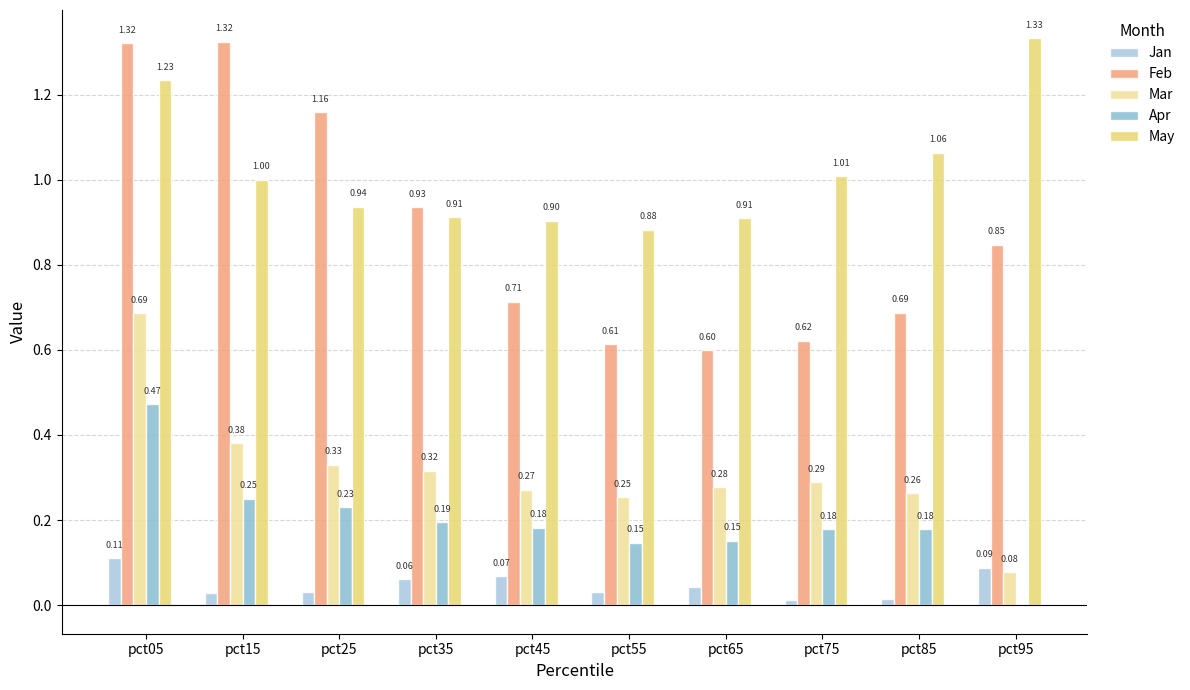

Reading right to left, list all the values displayed in this chart.

Jan: pct95=0.1	pct85=0.0	pct75=0.0	pct65=0.0	pct55=0.0	pct45=0.1	pct35=0.1	pct25=0.0	pct15=0.0	pct05=0.1
Feb: pct95=0.8	pct85=0.7	pct75=0.6	pct65=0.6	pct55=0.6	pct45=0.7	pct35=0.9	pct25=1.2	pct15=1.3	pct05=1.3
Mar: pct95=0.1	pct85=0.3	pct75=0.3	pct65=0.3	pct55=0.3	pct45=0.3	pct35=0.3	pct25=0.3	pct15=0.4	pct05=0.7
Apr: pct95=-0.0	pct85=0.2	pct75=0.2	pct65=0.2	pct55=0.1	pct45=0.2	pct35=0.2	pct25=0.2	pct15=0.3	pct05=0.5
May: pct95=1.3	pct85=1.1	pct75=1.0	pct65=0.9	pct55=0.9	pct45=0.9	pct35=0.9	pct25=0.9	pct15=1.0	pct05=1.2